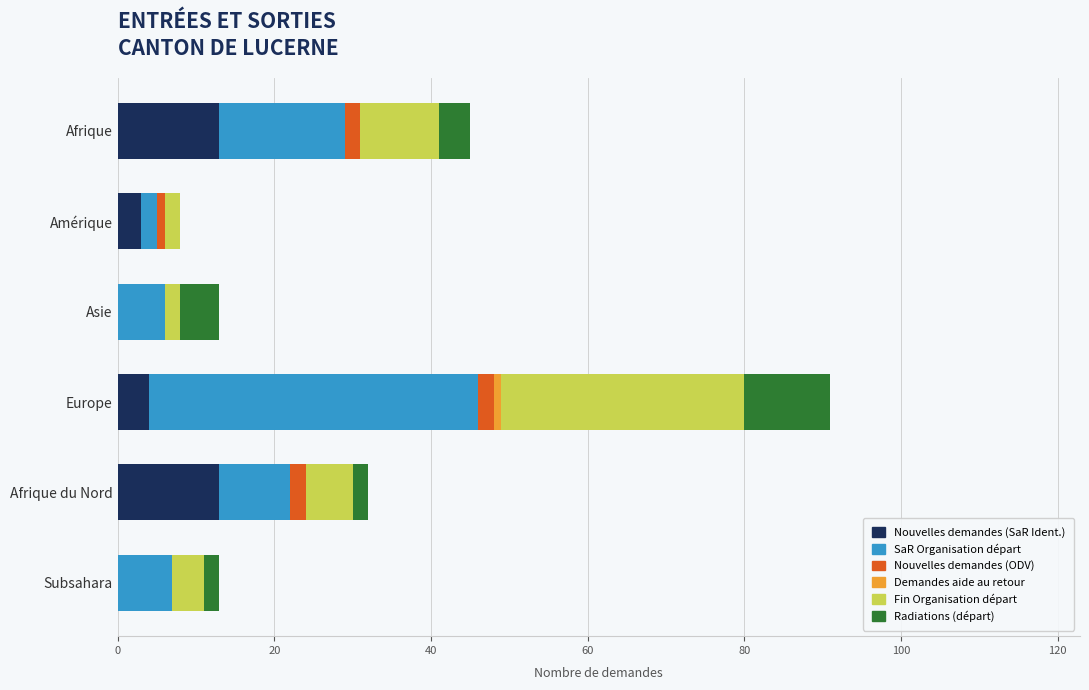

The Nouvelles demandes (SaR Ident.) series shows 13 at Afrique. True or false?

True